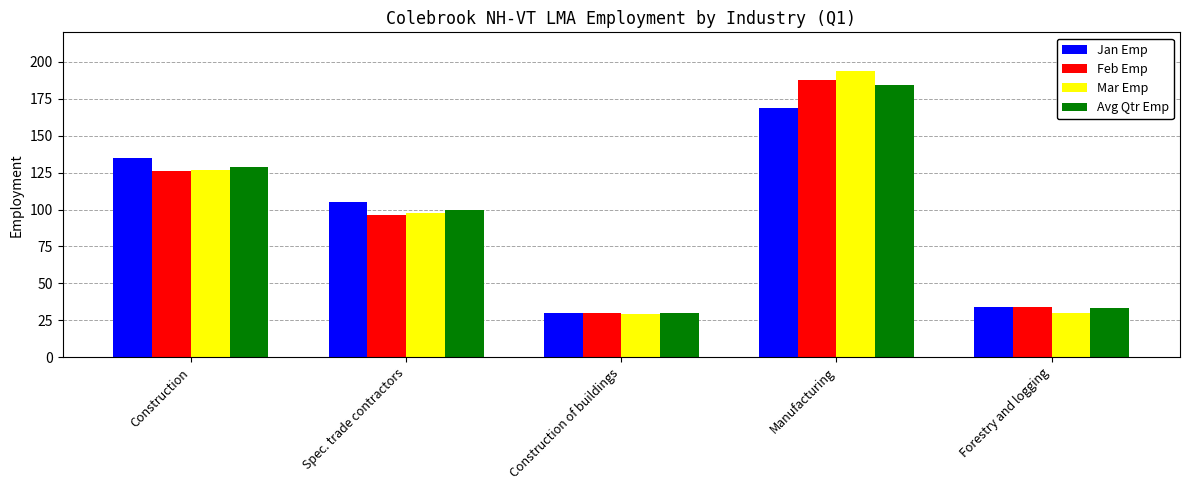

Rank the categories by Jan Emp value from highest to lowest.

Manufacturing, Construction, Spec. trade contractors, Forestry and logging, Construction of buildings